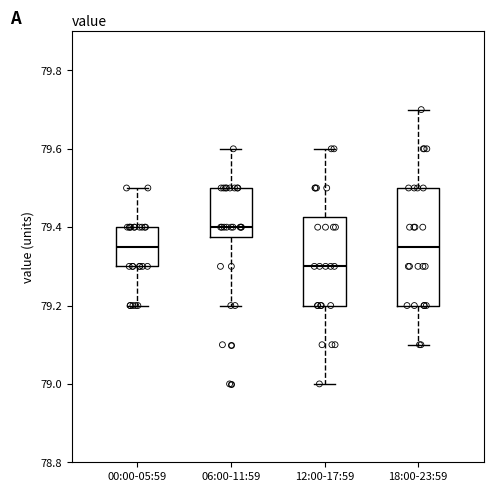

Reading left to right, transcribe this box plot: for each box, give where its median line is, the range the box spans, and where its two whiskers end, as read against the y-axis. The values are not printed on the chart, so give them approximately, as read against the axis.

00:00-05:59: median 79.36, box 79.30 to 79.40, whiskers 79.20 to 79.50
06:00-11:59: median 79.40, box 79.38 to 79.50, whiskers 79.20 to 79.60
12:00-17:59: median 79.30, box 79.20 to 79.42, whiskers 79.00 to 79.60
18:00-23:59: median 79.36, box 79.20 to 79.50, whiskers 79.10 to 79.70